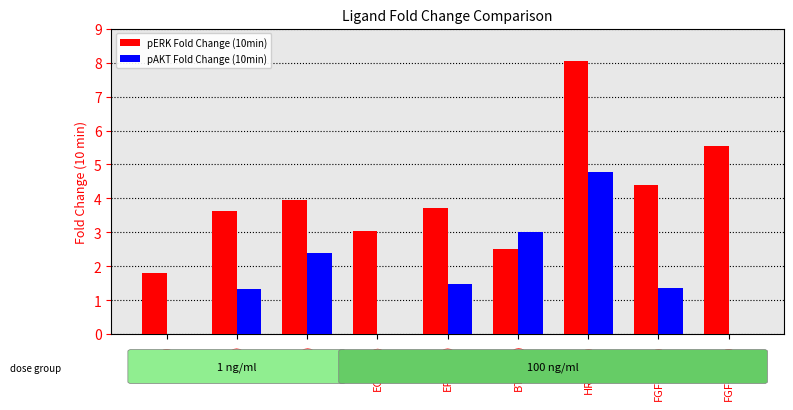

True or false: pERK Fold Change (10min) has a value of 5.5 at FGF-2(100).

True